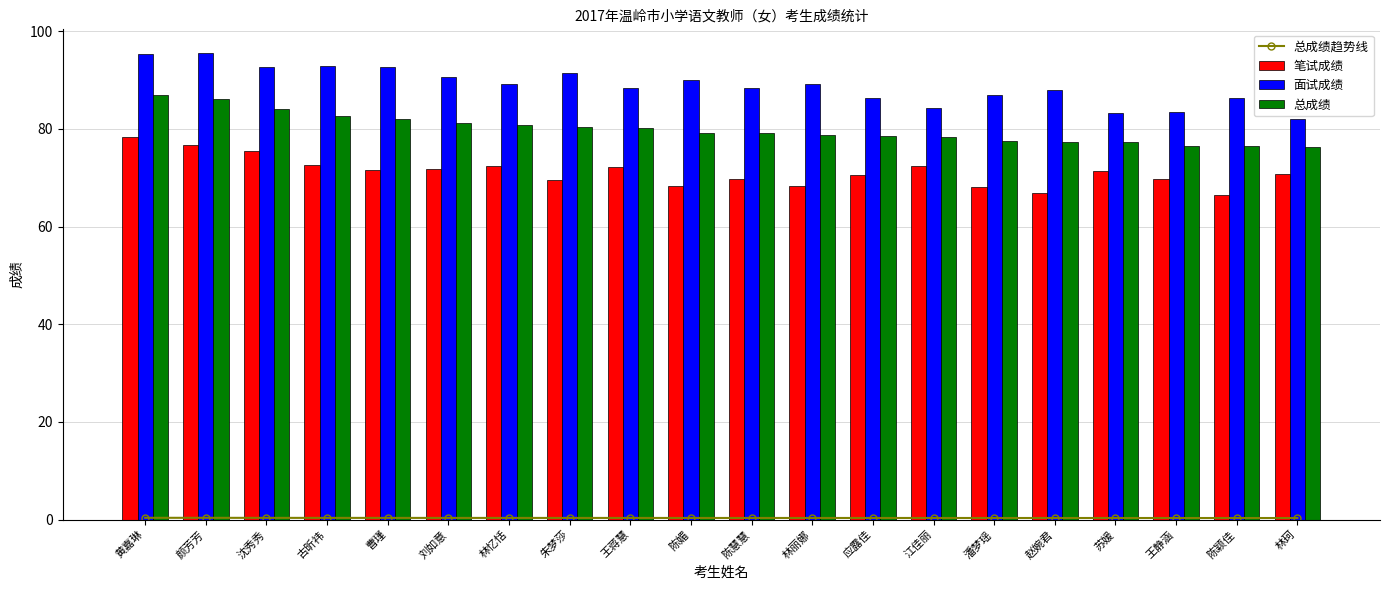

Is it true that 面试成绩 equals 83.2 at 苏媛?

True